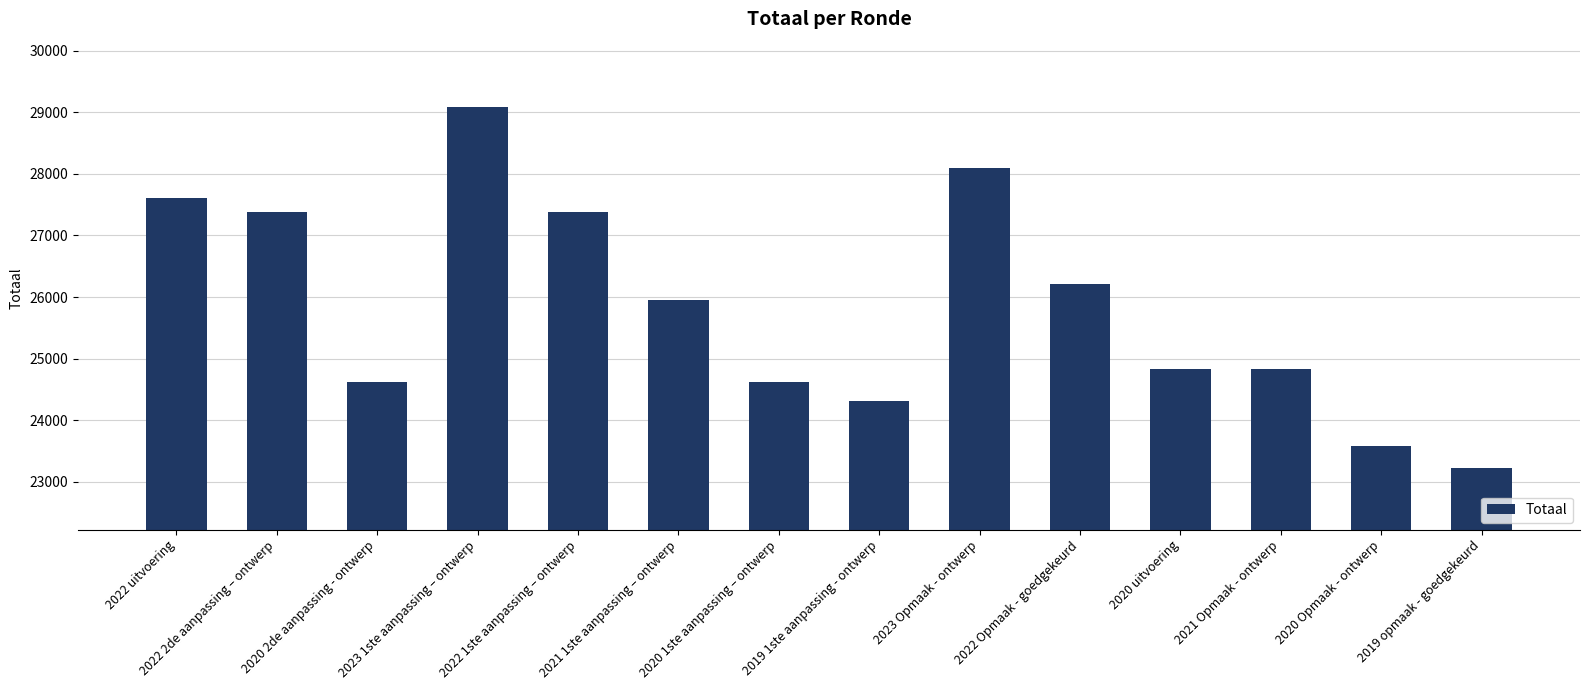

How many data points does each series have?

14